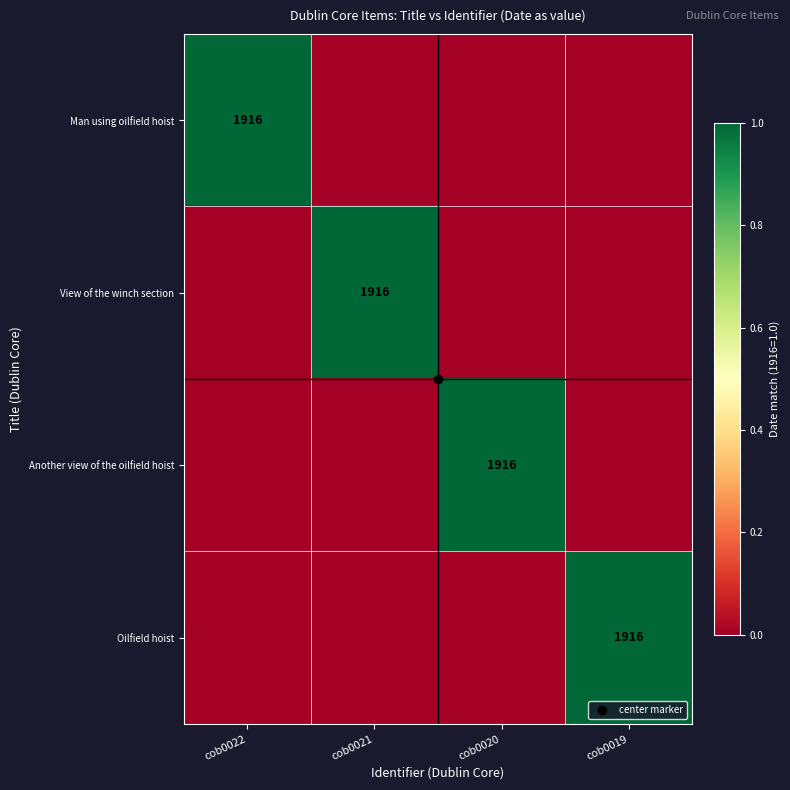

Which series has the largest total across all categories?

Man using oilfield hoist